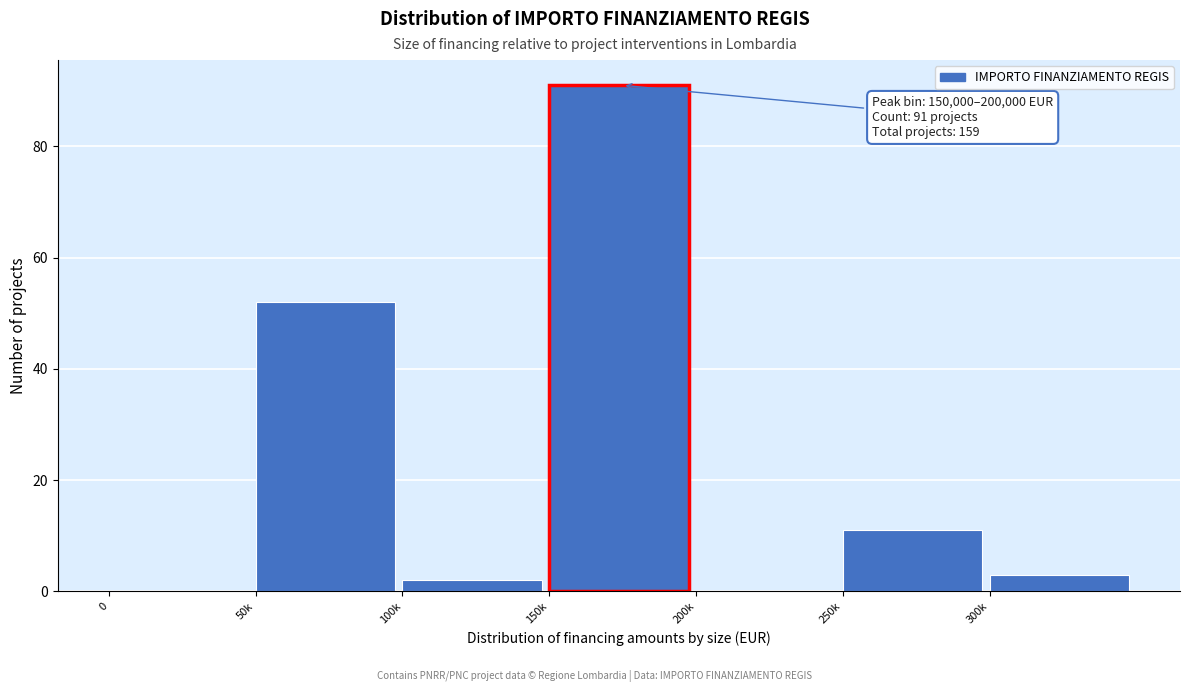

Reading left to right, what are all the values shown in this chart?

0=0	50k=52	100k=2	150k=91	200k=0	250k=11	300k=3